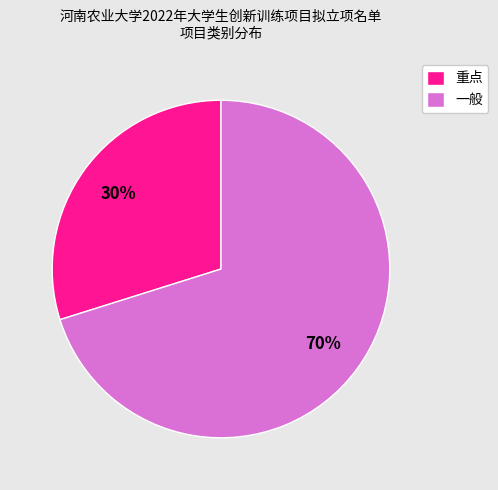

True or false: 重点 accounts for 43% of the total.

False